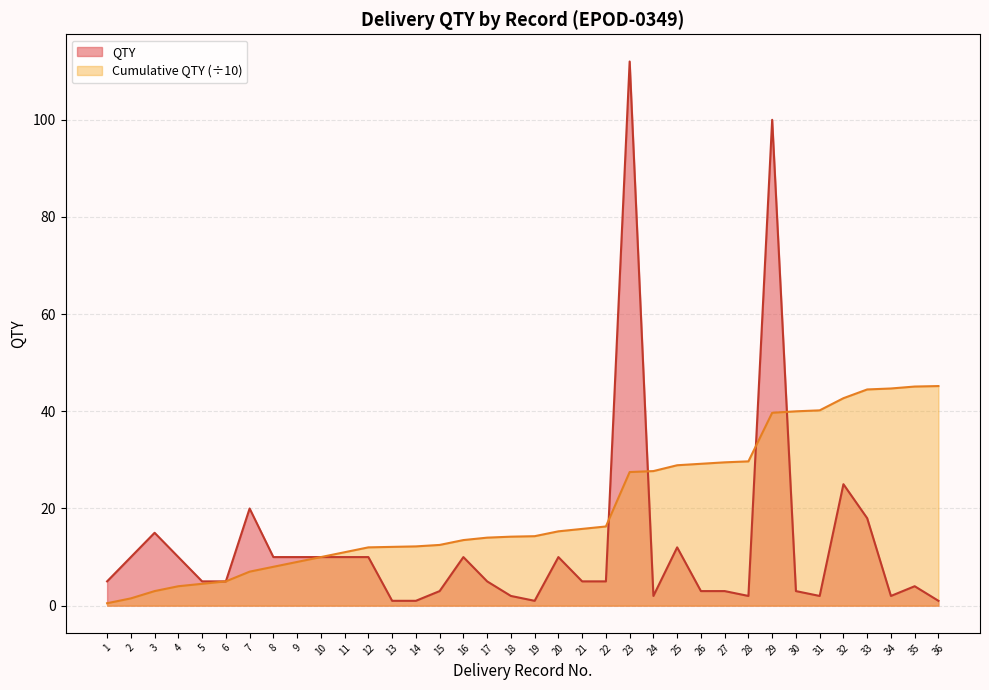

The value of QTY at 17 is 2.5. True or false?

False